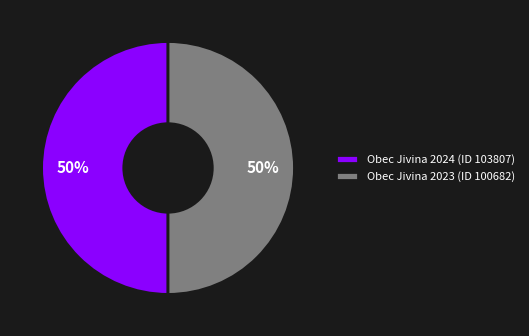

Do Obec Jivina 2023 (ID 100682) and Obec Jivina 2024 (ID 103807) together represent more than half of the pie?

Yes